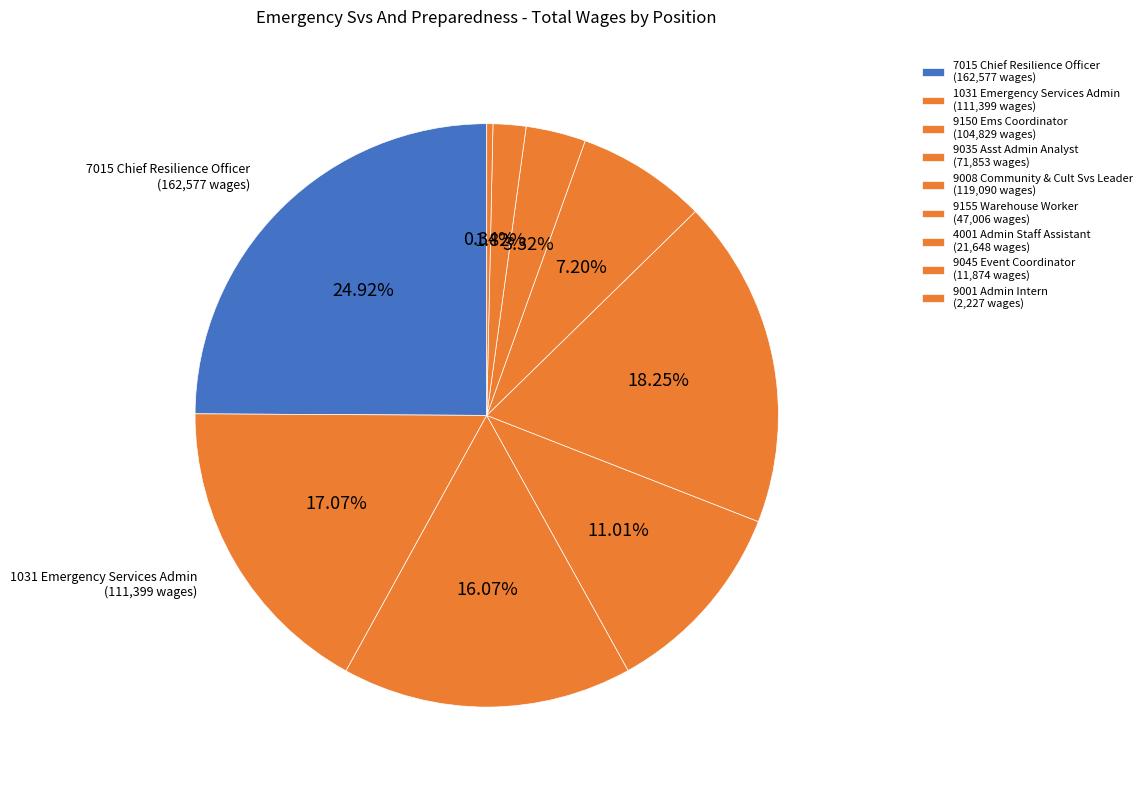

What is the largest slice in the pie chart?

7015 Chief Resilience Officer